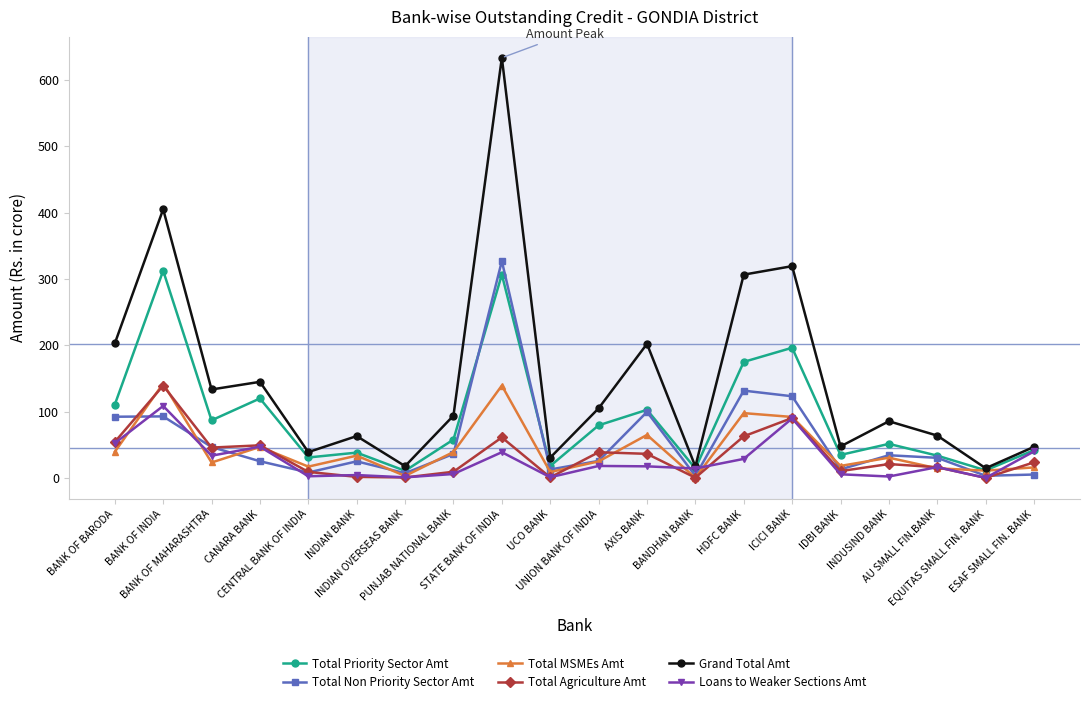

True or false: Total Priority Sector Amt has more than 2 interior local peaks.

True